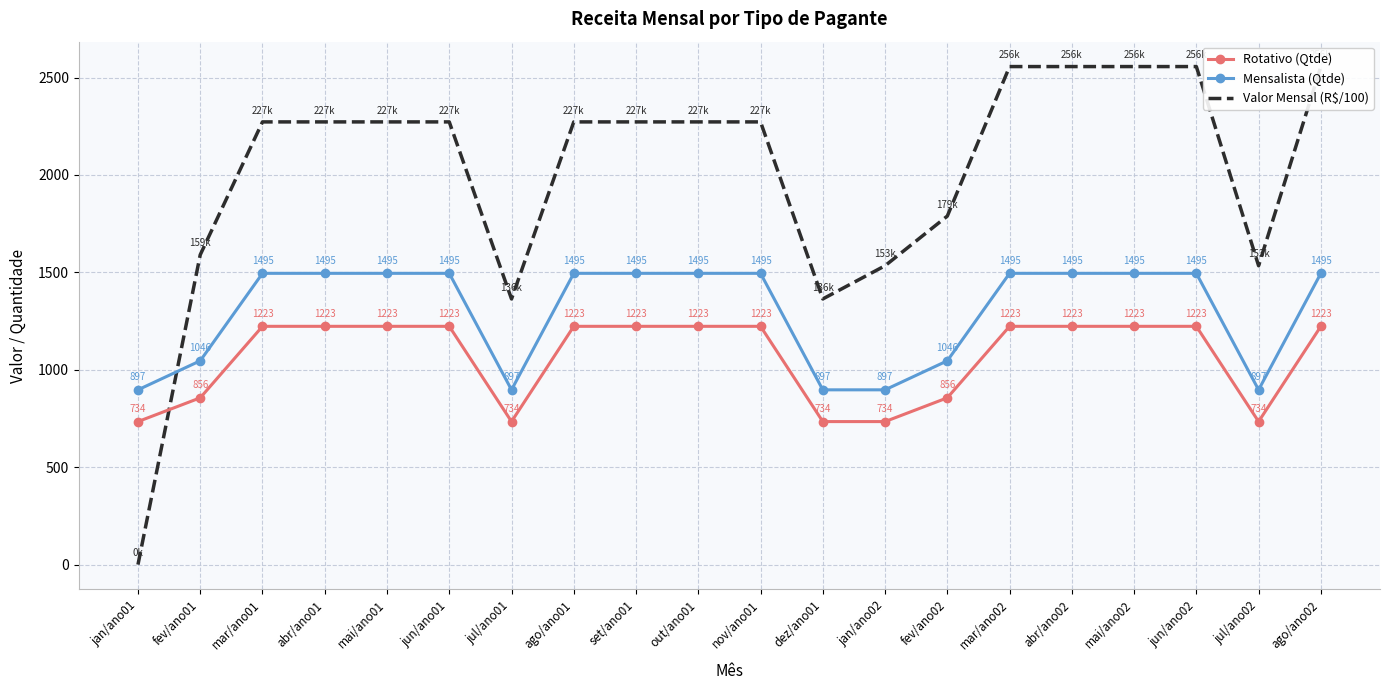

True or false: Mensalista (Qtde) and Rotativo (Qtde) intersect in this chart.

False